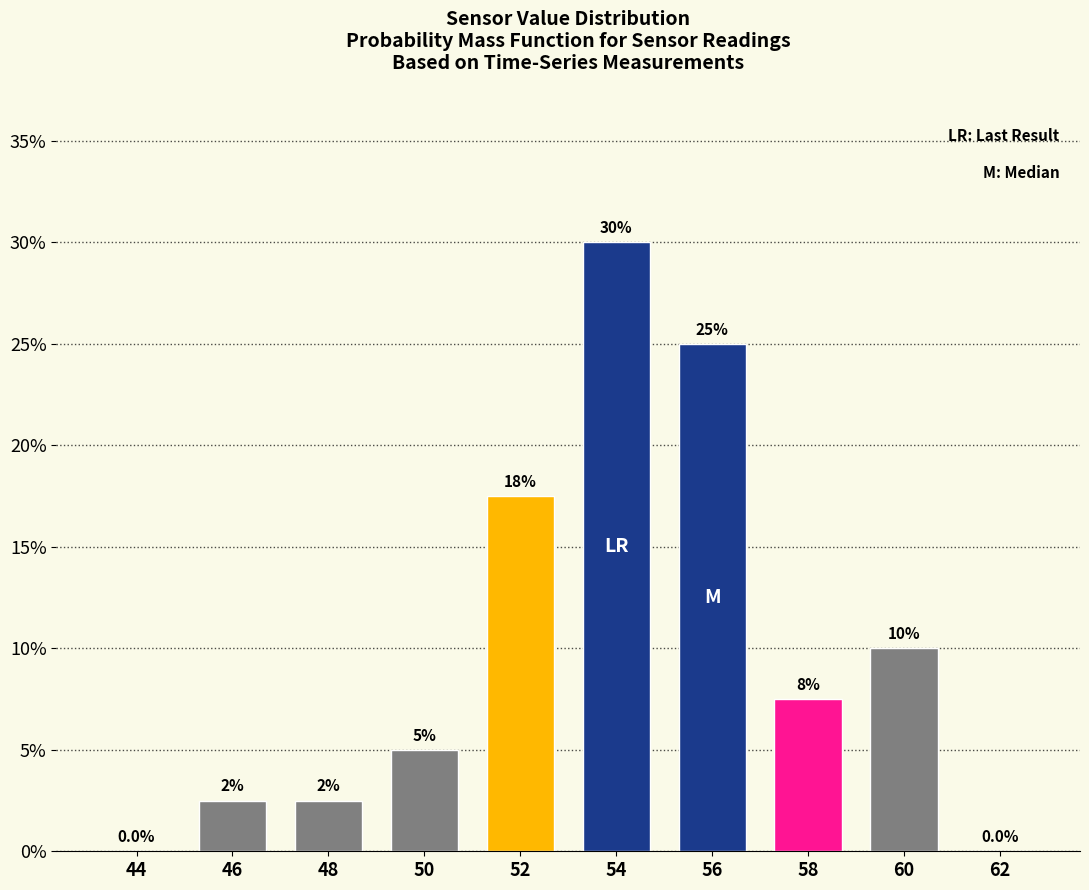

Reading right to left, transcribe all the data shown in this chart.

62=0.0	60=10.0	58=7.5	56=25.0	54=30.0	52=17.5	50=5.0	48=2.5	46=2.5	44=0.0